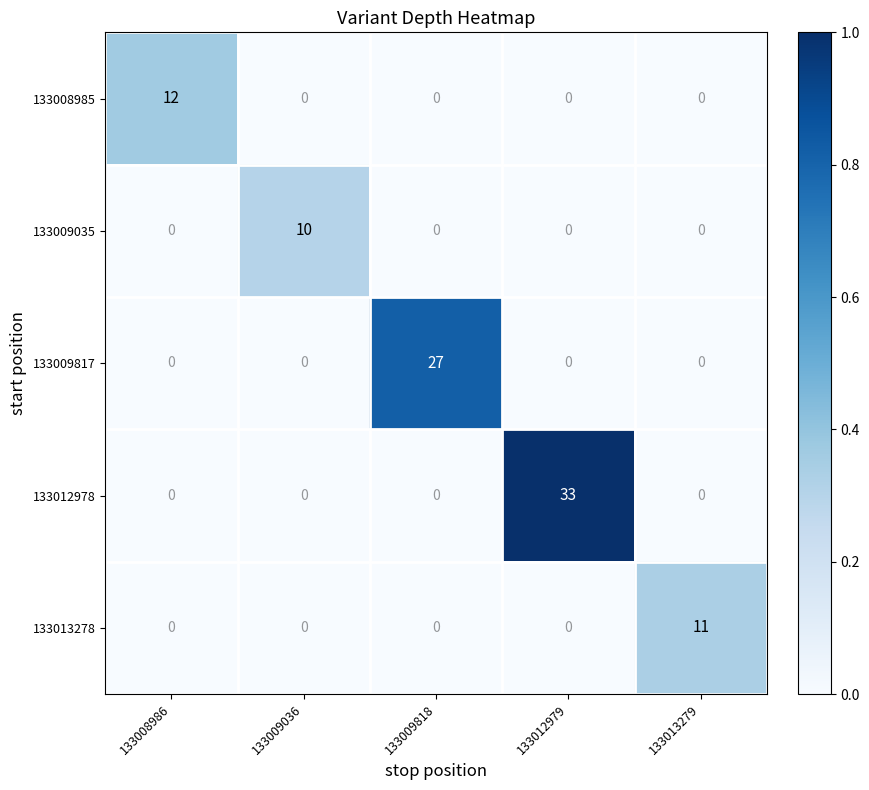

The 133013278 series shows 17 at 133013279. True or false?

False